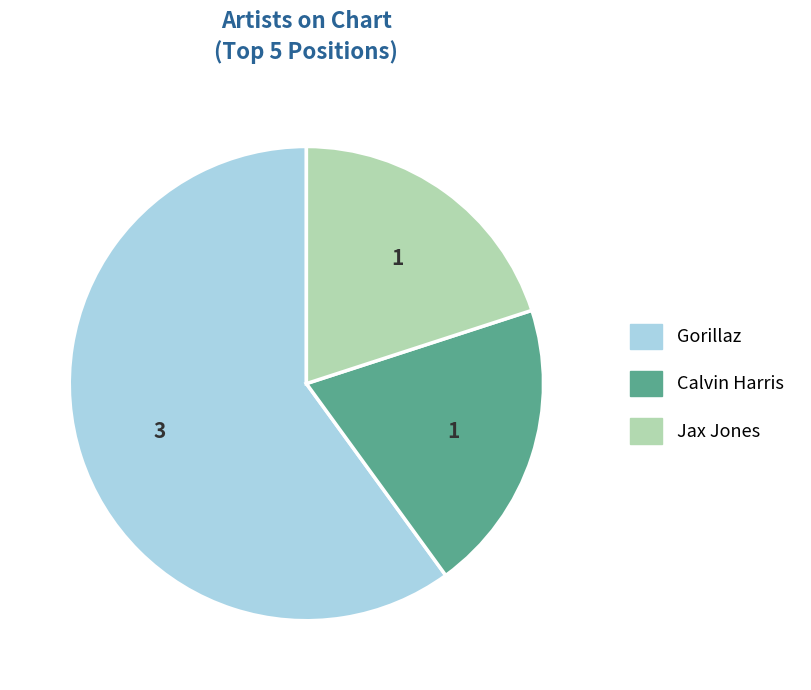

Is Calvin Harris the majority of the pie?

No